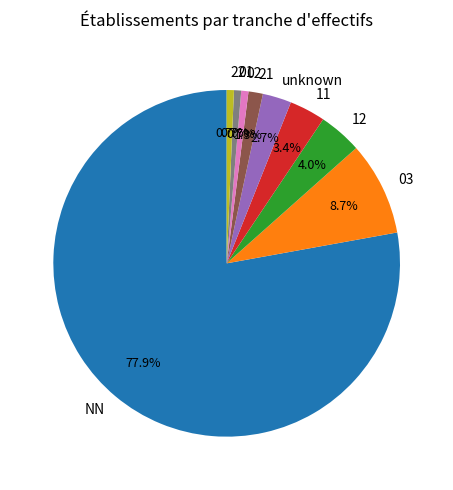

What is the ratio of the value at 12 to the value at 11?

1.2